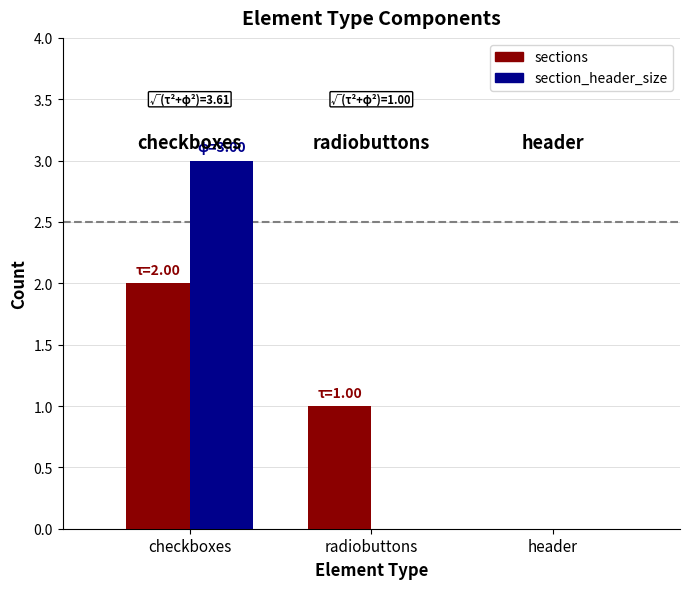

Count the number of categories in the chart.

3